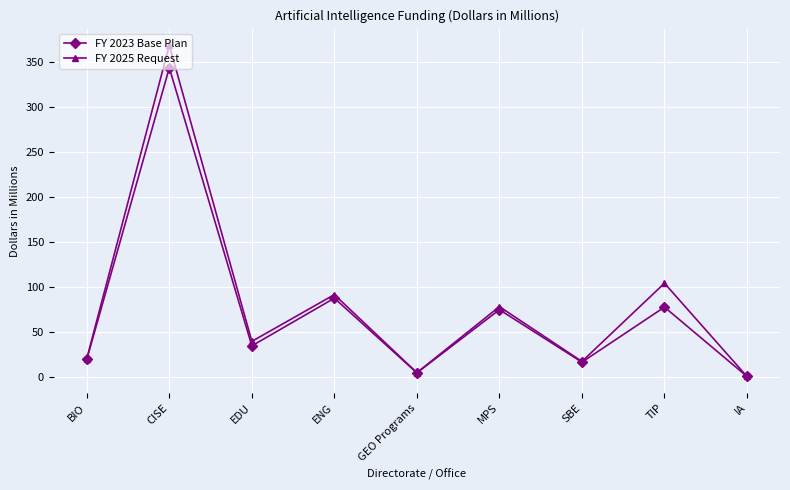

List the series in order of their peak value, highest first.

FY 2025 Request, FY 2023 Base Plan